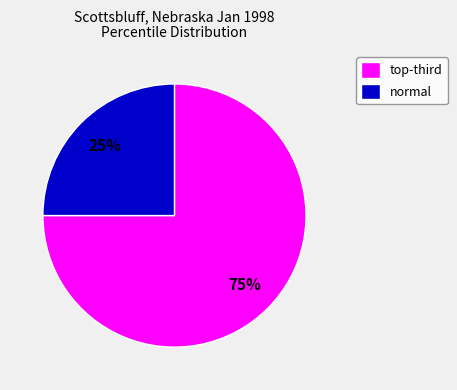

The normal slice represents 39% of the pie. True or false?

False